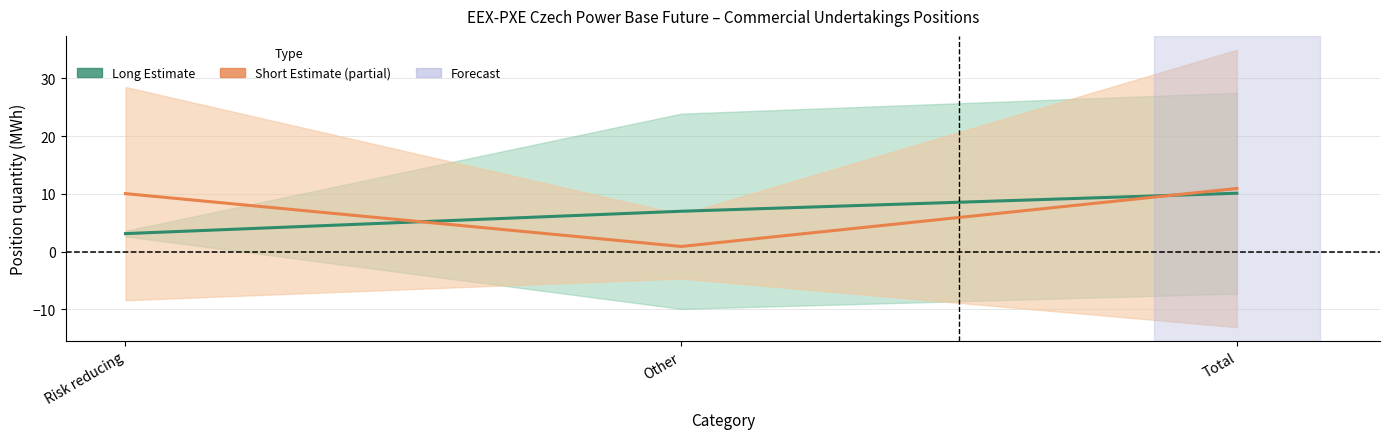

How many lines are shown in the chart?

2